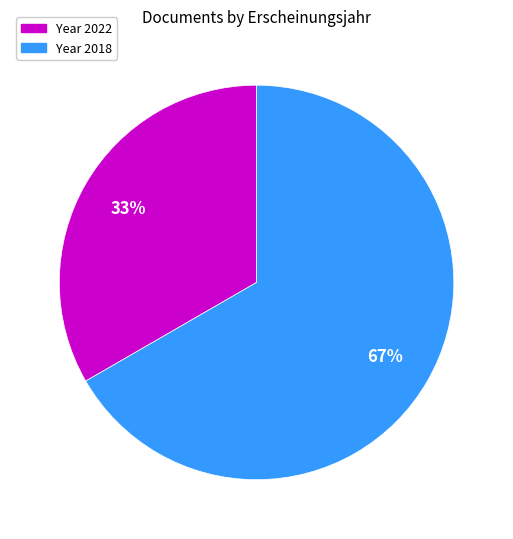

To the nearest percent, what is the average slice percentage?

50%